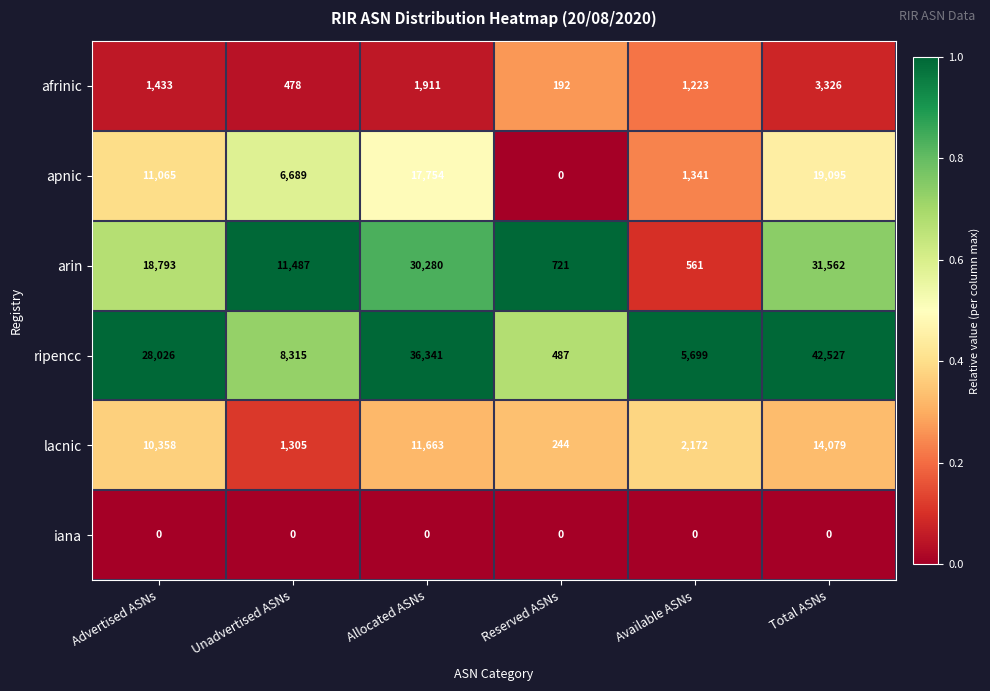

List the series in order of their peak value, lowest first.

iana, afrinic, lacnic, apnic, arin, ripencc